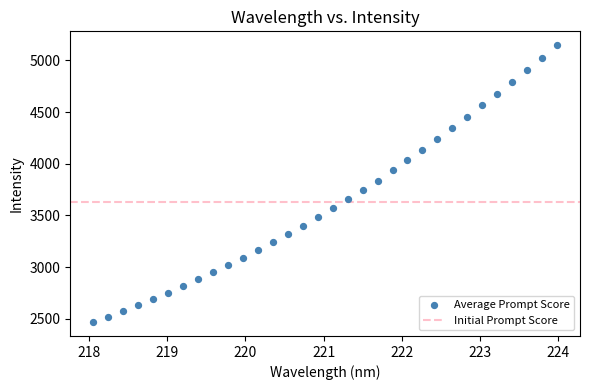

What is the range of X values (max minus min)?

5.9